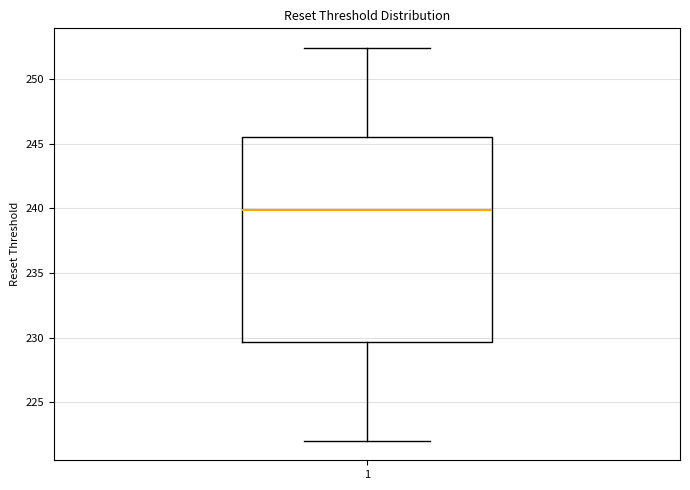

Transcribe this box plot: give where the median line is, the range the box spans, and where the two whiskers end, as read against the y-axis. The values are not printed on the chart, so give them approximately, as read against the axis.

median 240.0, box 229.5 to 245.5, whiskers 222.0 to 252.5